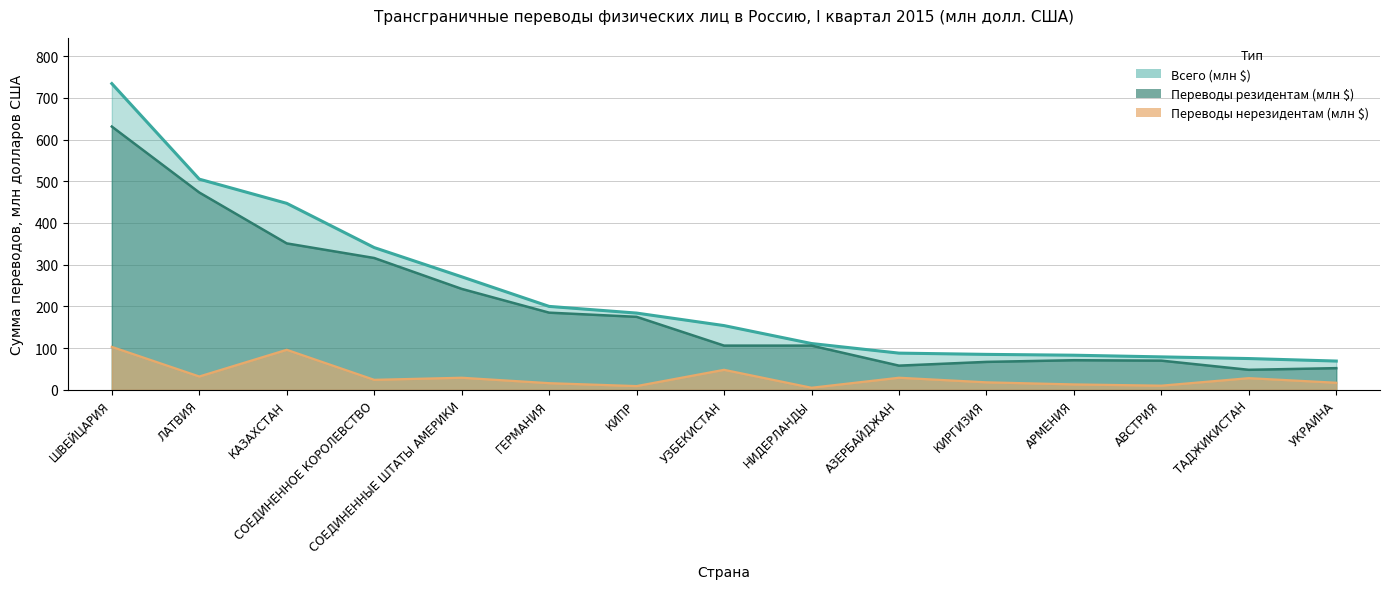

How many lines are shown in the chart?

3